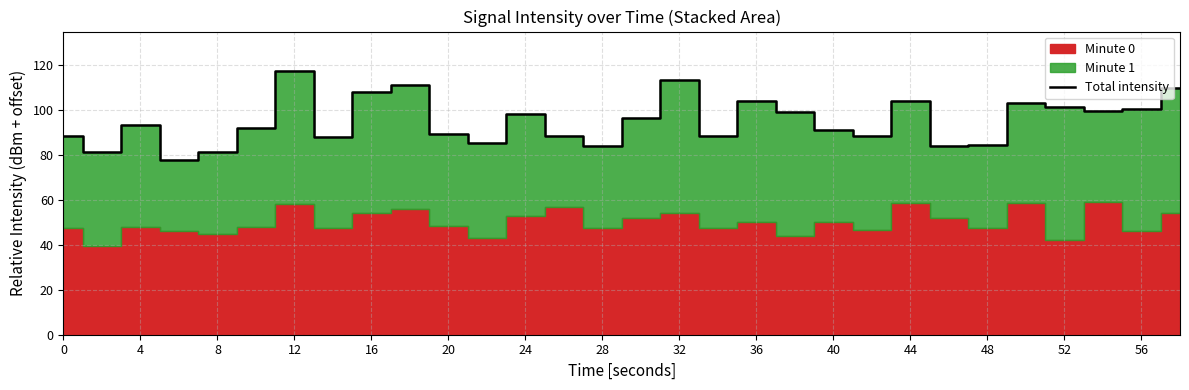

What is the highest value of the Total intensity series?

117.3